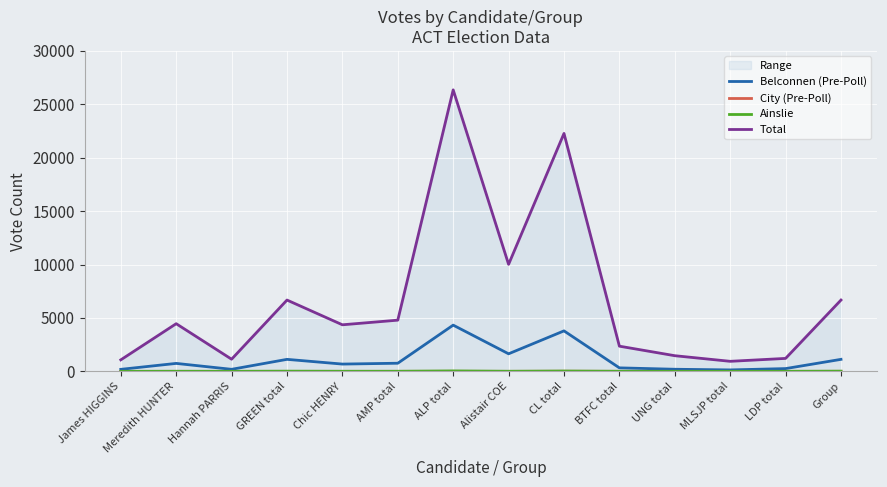

Where is the first local minimum for Ainslie?

Hannah PARRIS